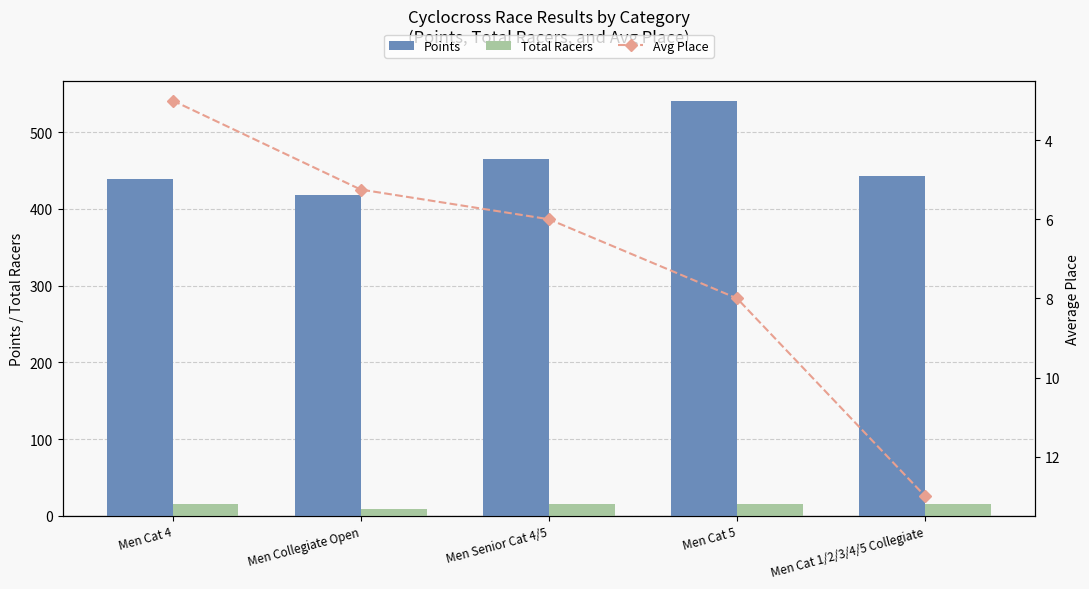

Rank the series at Men Cat 4 from highest to lowest value.

Points, Total Racers, Avg Place